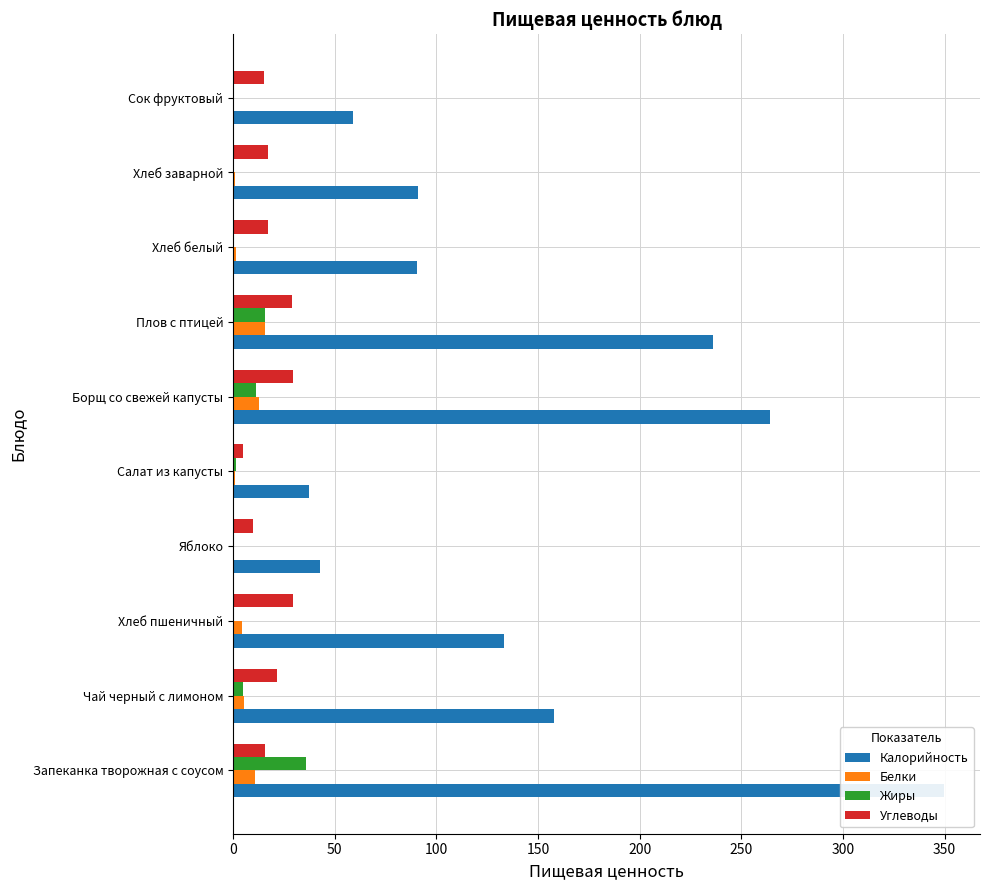

Which series has the largest range (max minus min)?

Калорийность